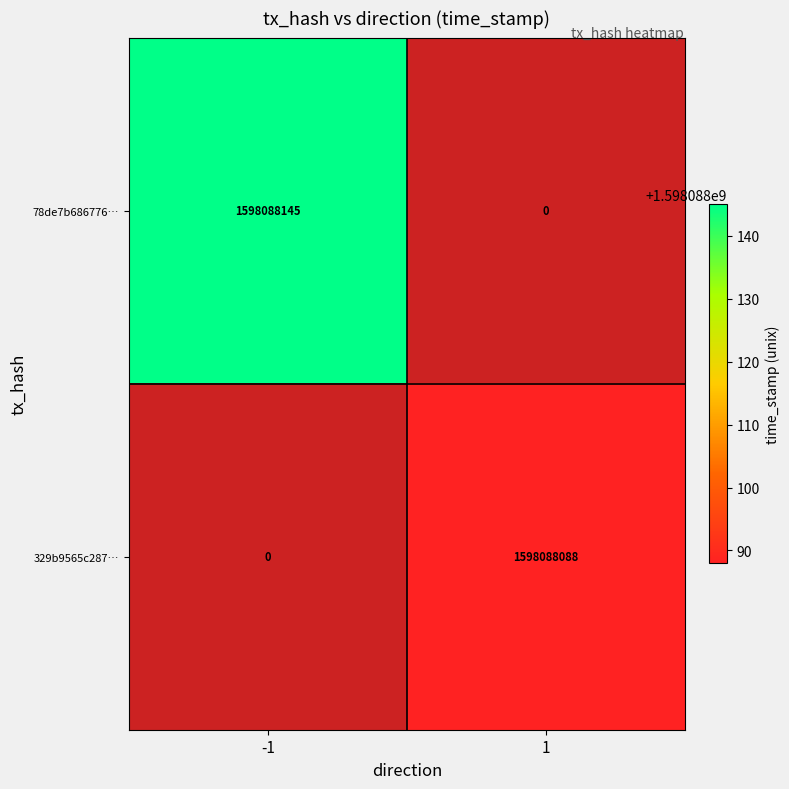

Where is 329b9565c287770fe712a99681ccc6c1c0ace57 nearest to the value 799044044?

-1